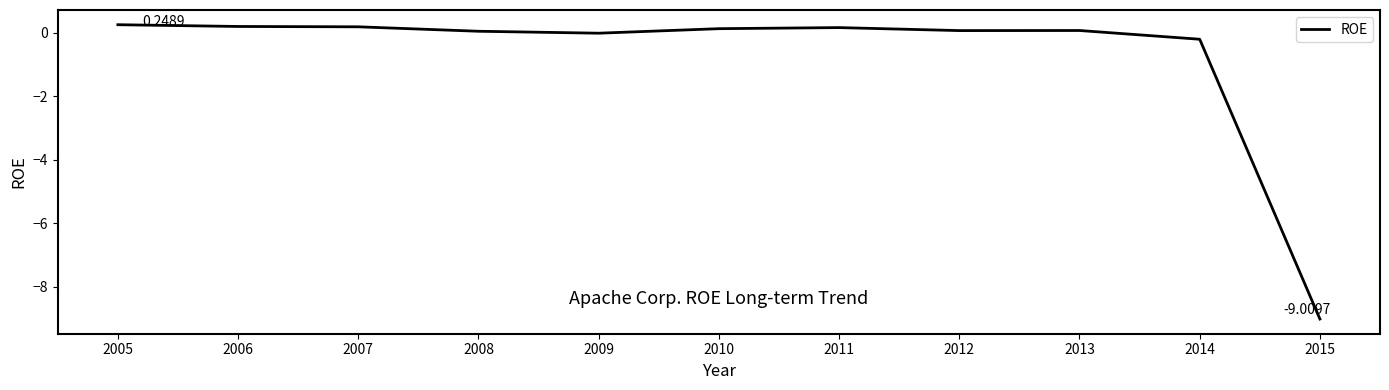

Which has a higher value, 2006 or 2009?

2006